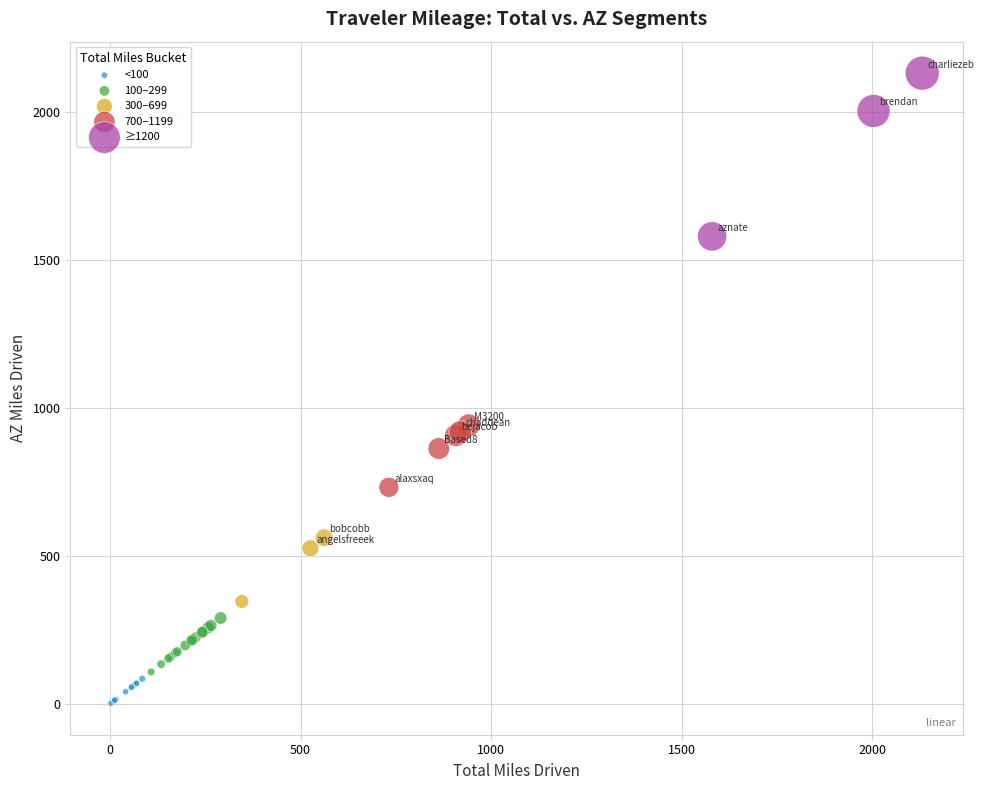

What are all the series names shown in the legend?

<100, 100–299, 300–699, 700–1199, ≥1200